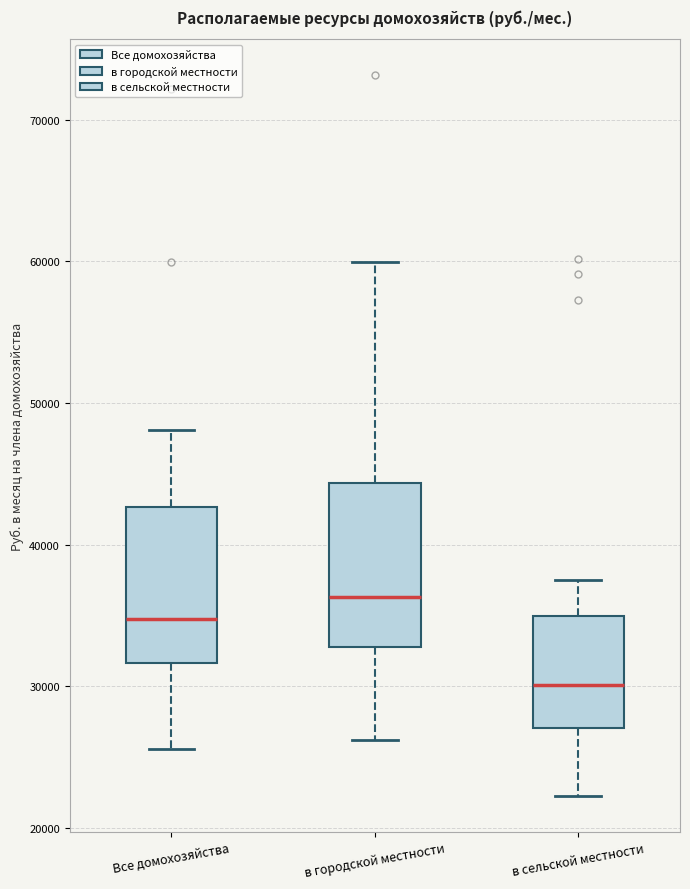

Which box's median line is the lowest?

в сельской местности